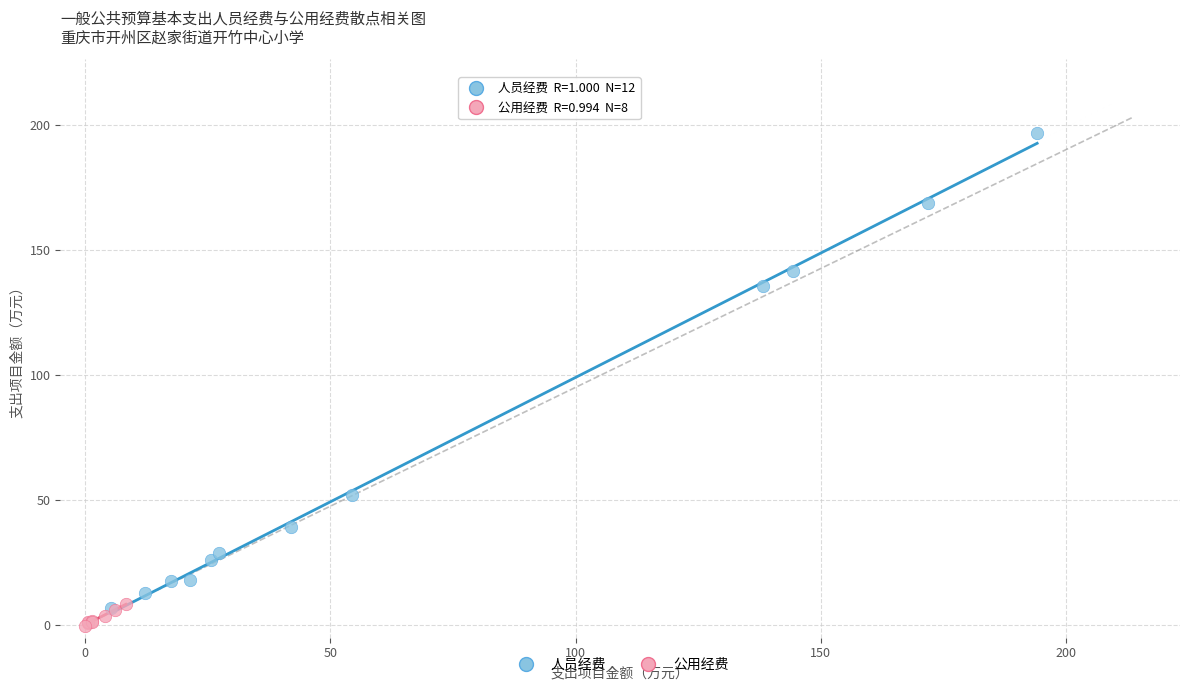

Which series contains the highest Y value?

人员经费